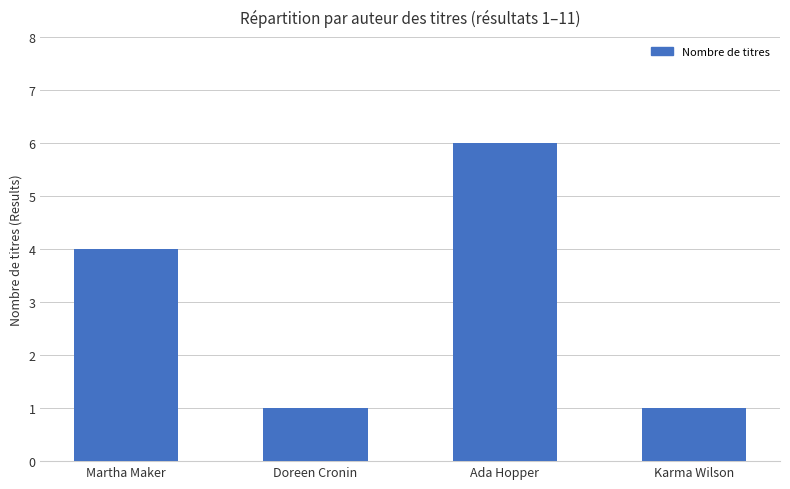

Is it true that the value at Doreen Cronin is 2?

False